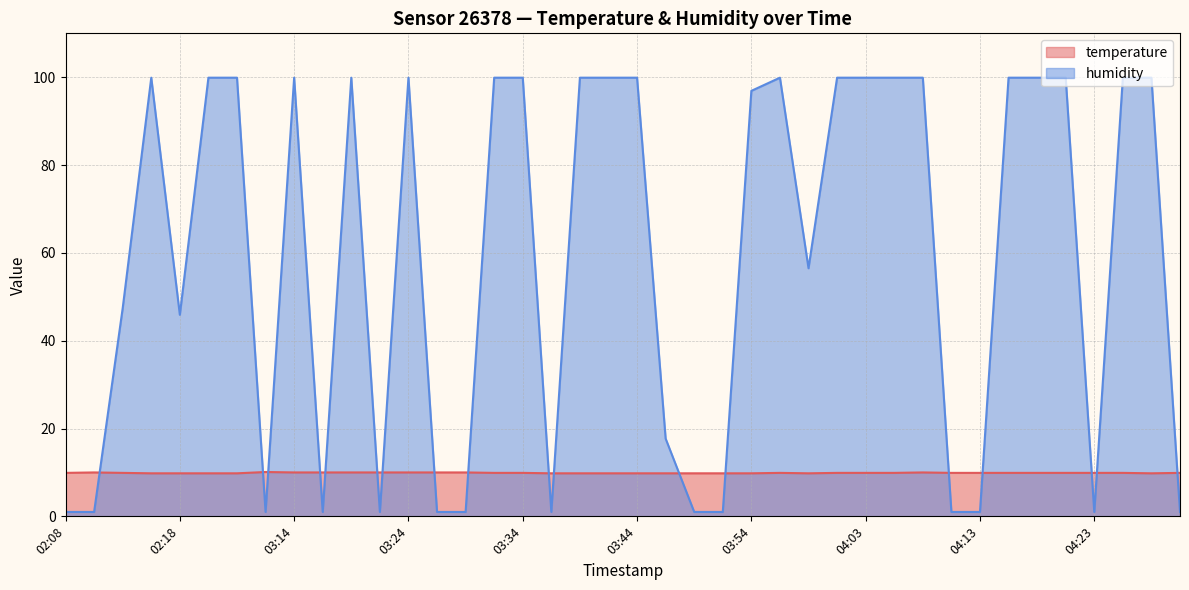

What is the sum of the humidity values at 03:54 and 04:18?

196.8